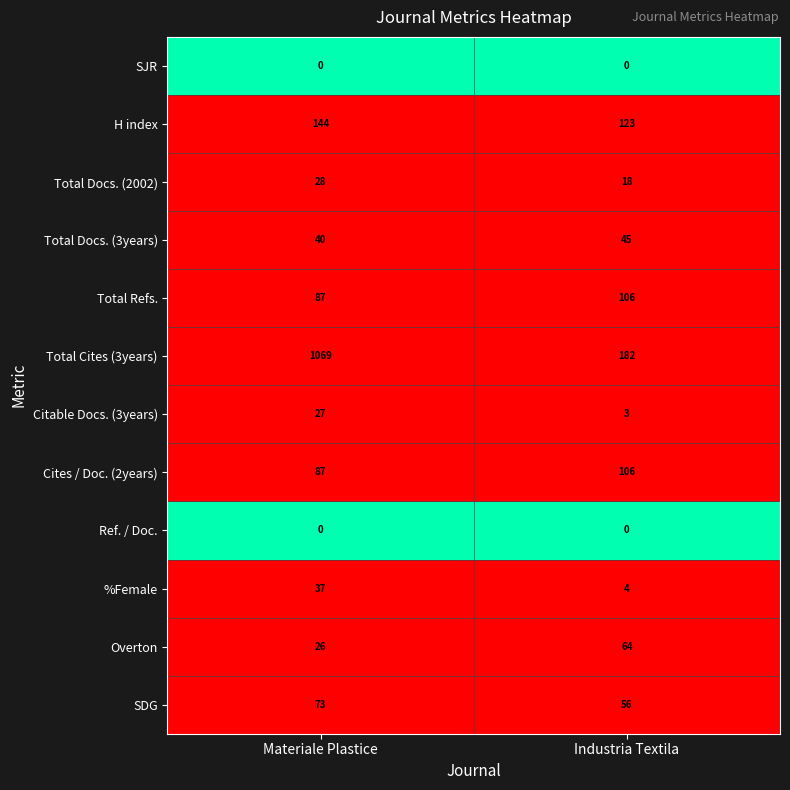

What is the maximum value for Overton?

64